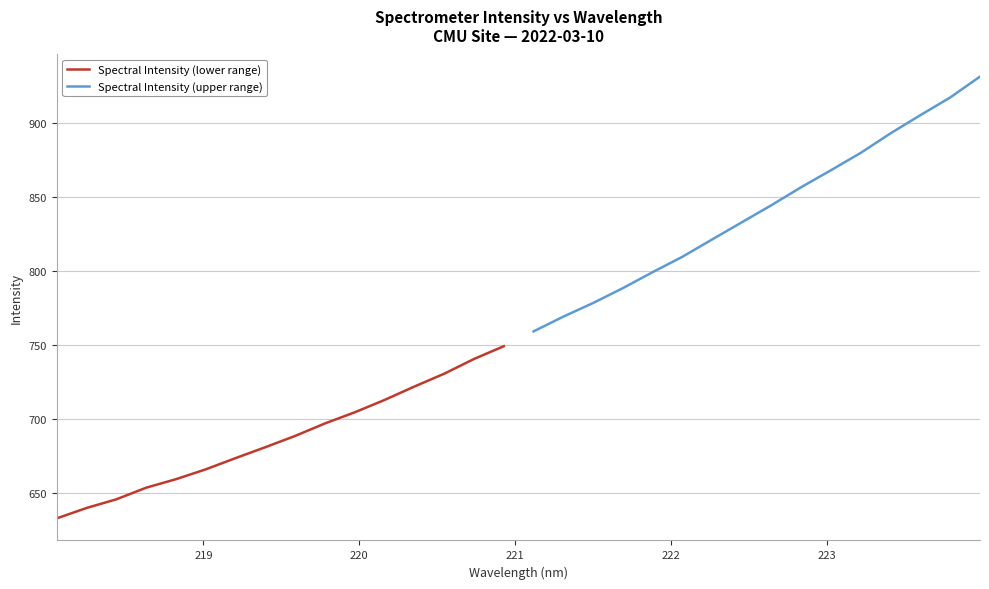

List the series in order of their peak value, highest first.

Spectral Intensity (upper range), Spectral Intensity (lower range)